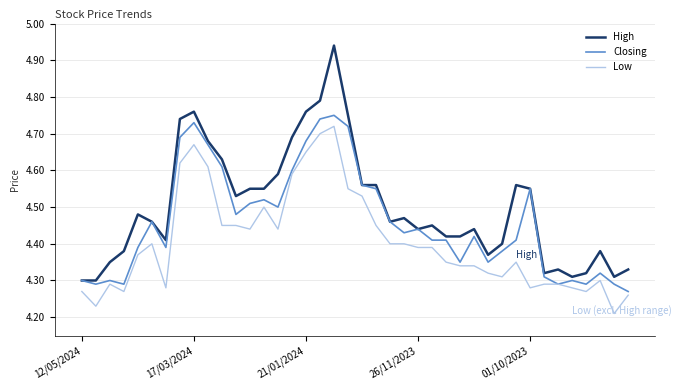

Count the Low values in the range 4 to 5.

40